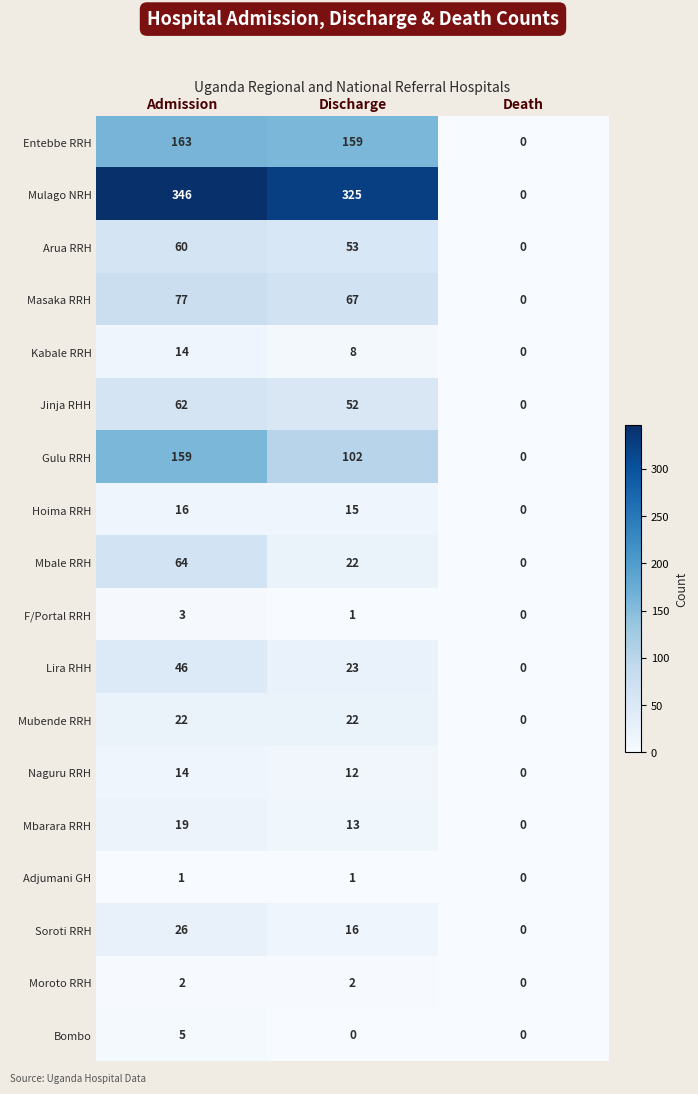

What is the highest value of the F/Portal RRH series?

3